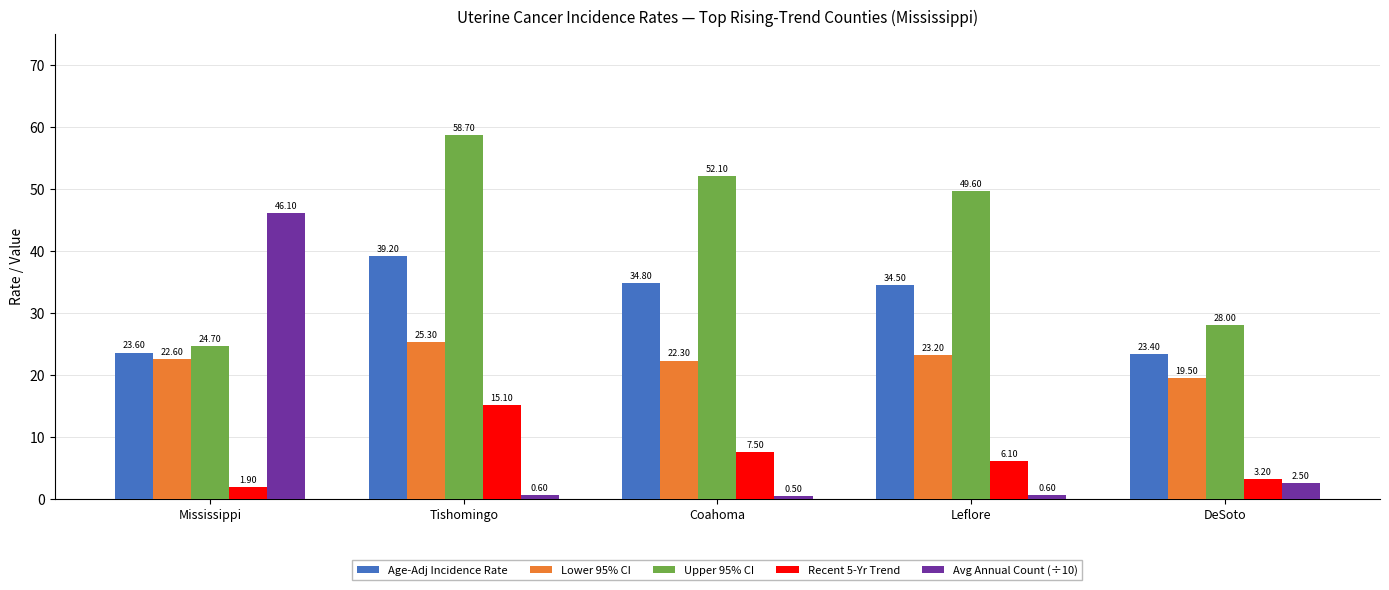

How many values in the Lower 95% CI series are below 22?

1